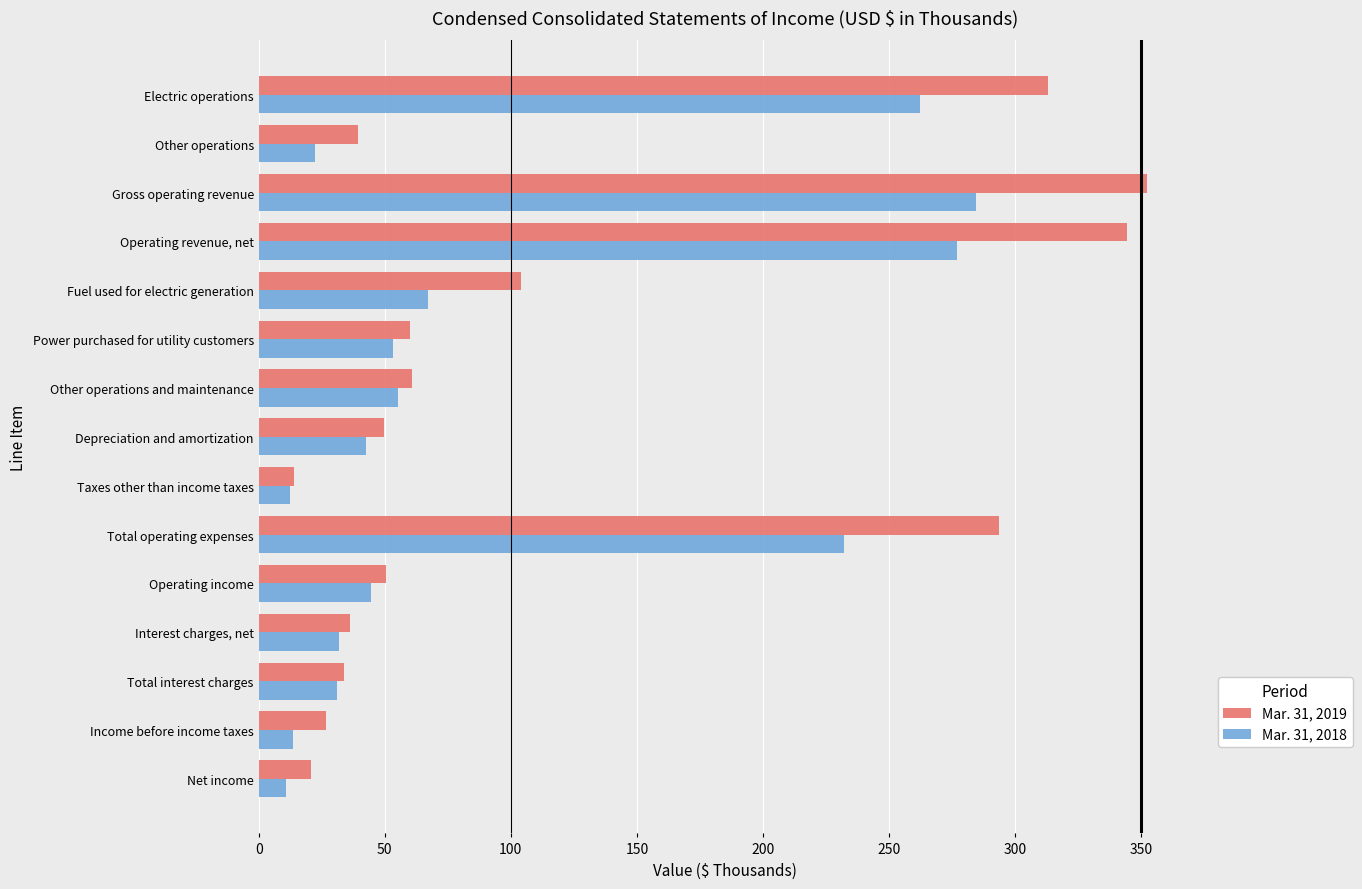

Rank the series by their average value, from lowest to highest.

Mar. 31, 2018, Mar. 31, 2019